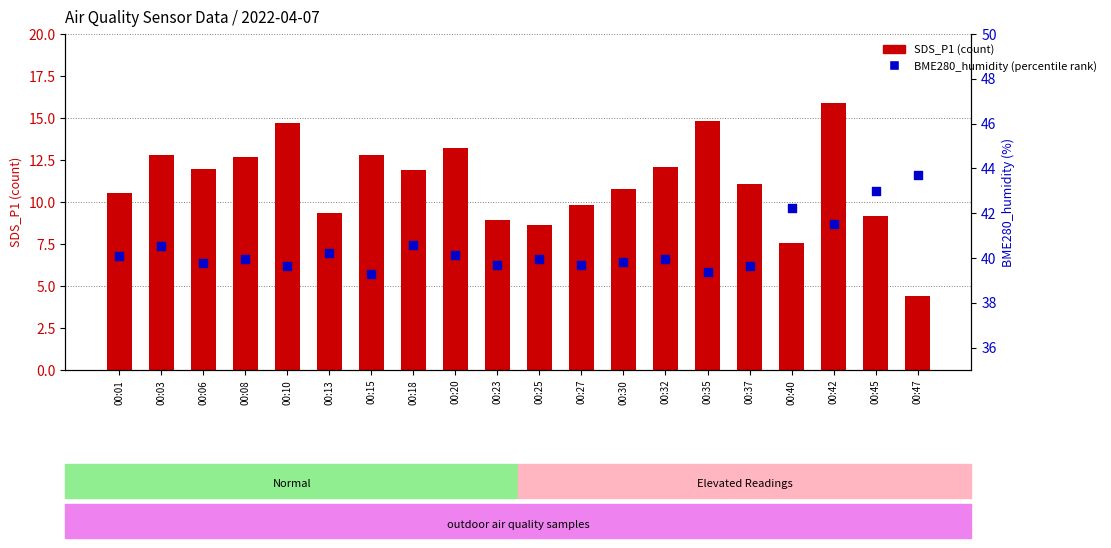

Which series has the largest Y range (max minus min)?

SDS_P1 (count)